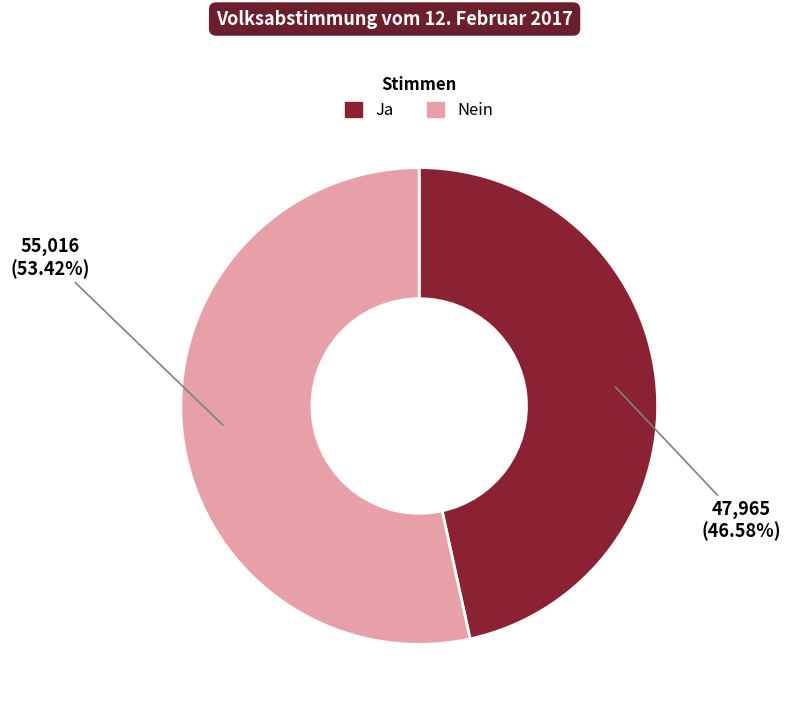

What percentage is the Ja slice, to the nearest percent?

47%